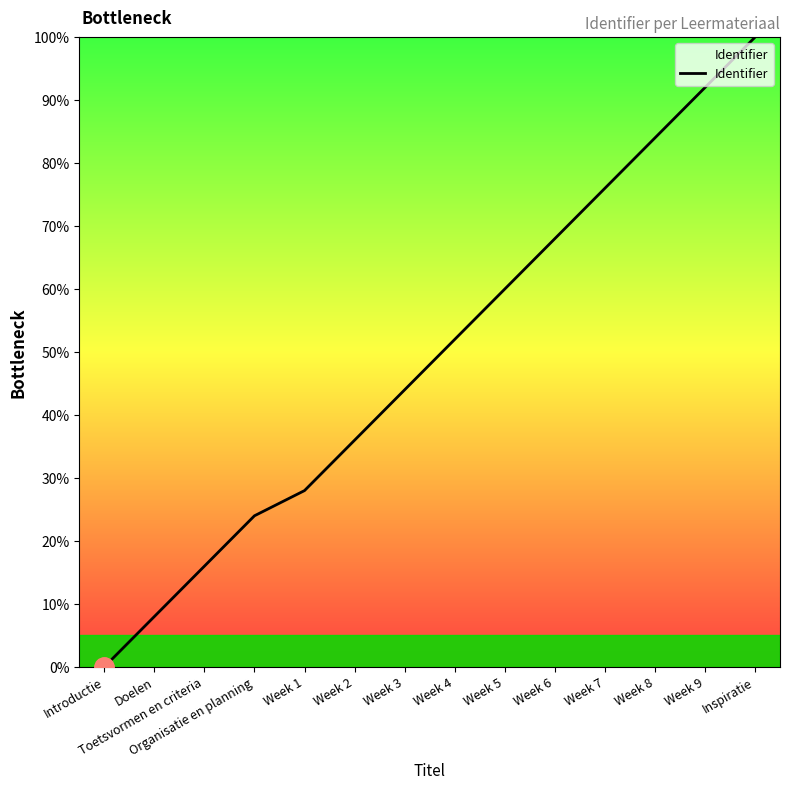

What is the difference between the second highest and minimum values?

92.0